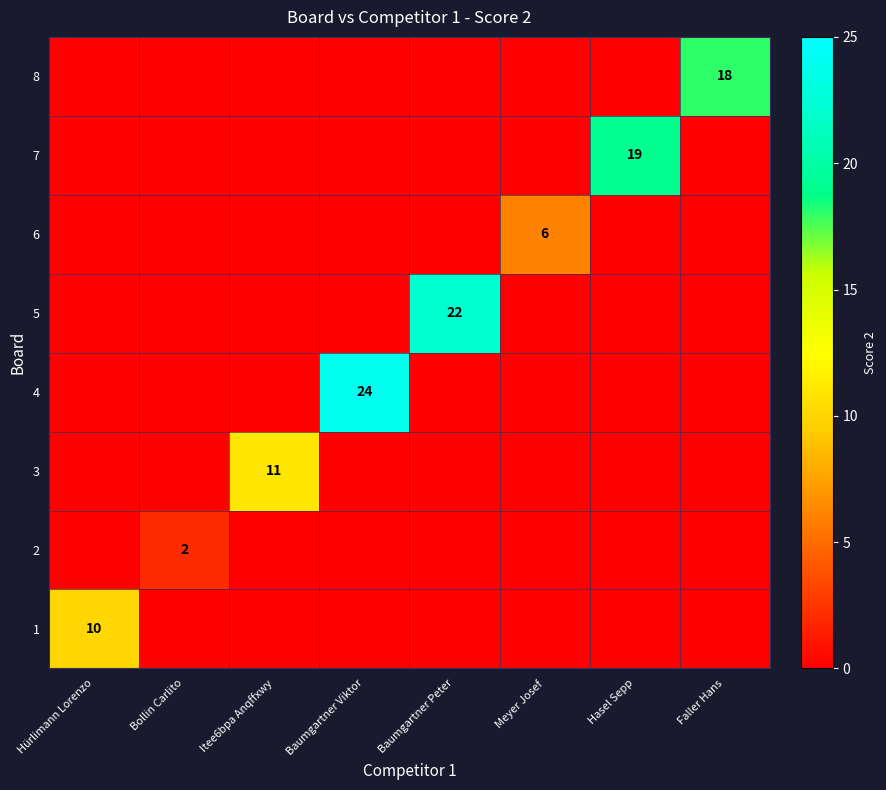

True or false: 5 has a value of 22 at Baumgartner Peter.

True